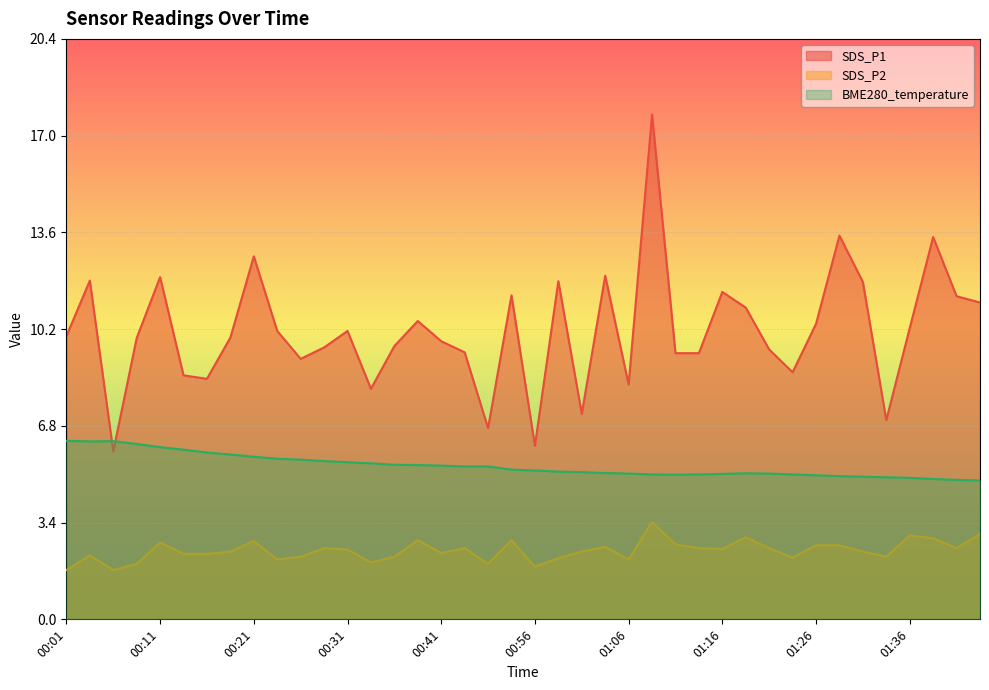

What position from the right is 01:06?

16